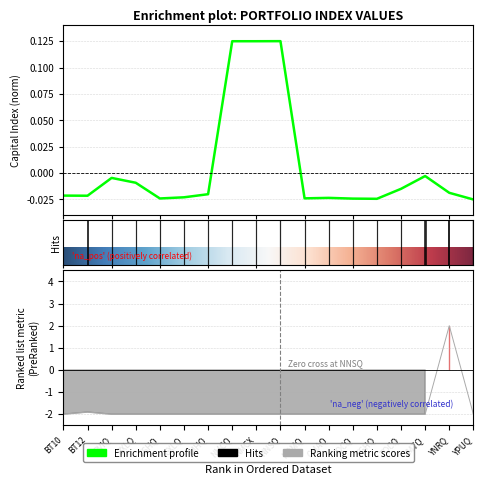

At which label does Divisor first exceed -1?

YNRQ